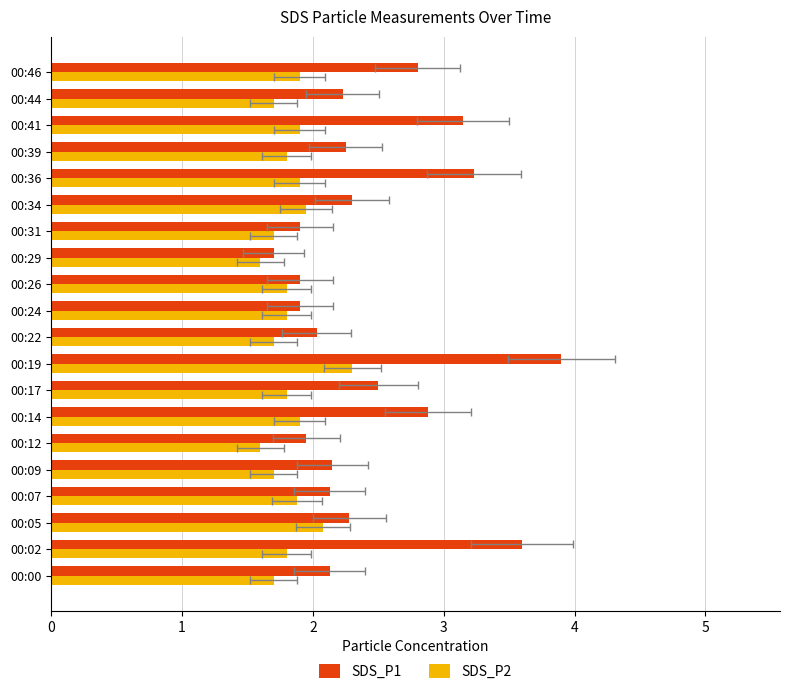

What is the difference between the second highest and minimum values in the SDS_P1 series?

1.9